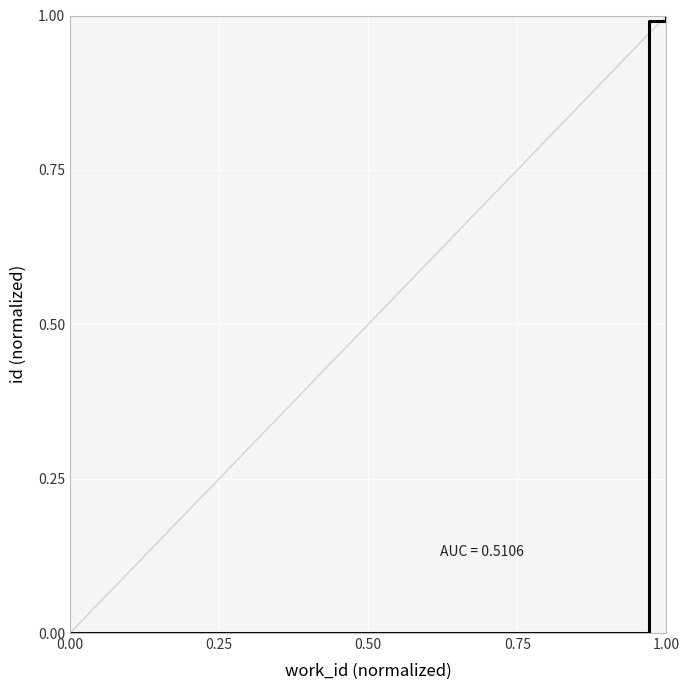

Count the number of data series in this chart.

1